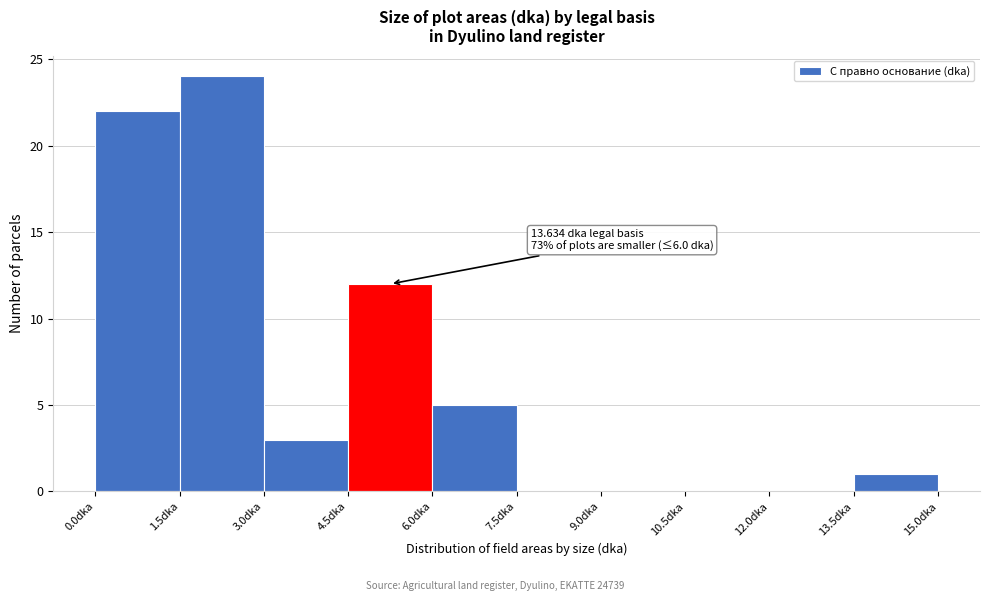

Over which range of the x-axis is the bar tallest?

1.5 to 3.0